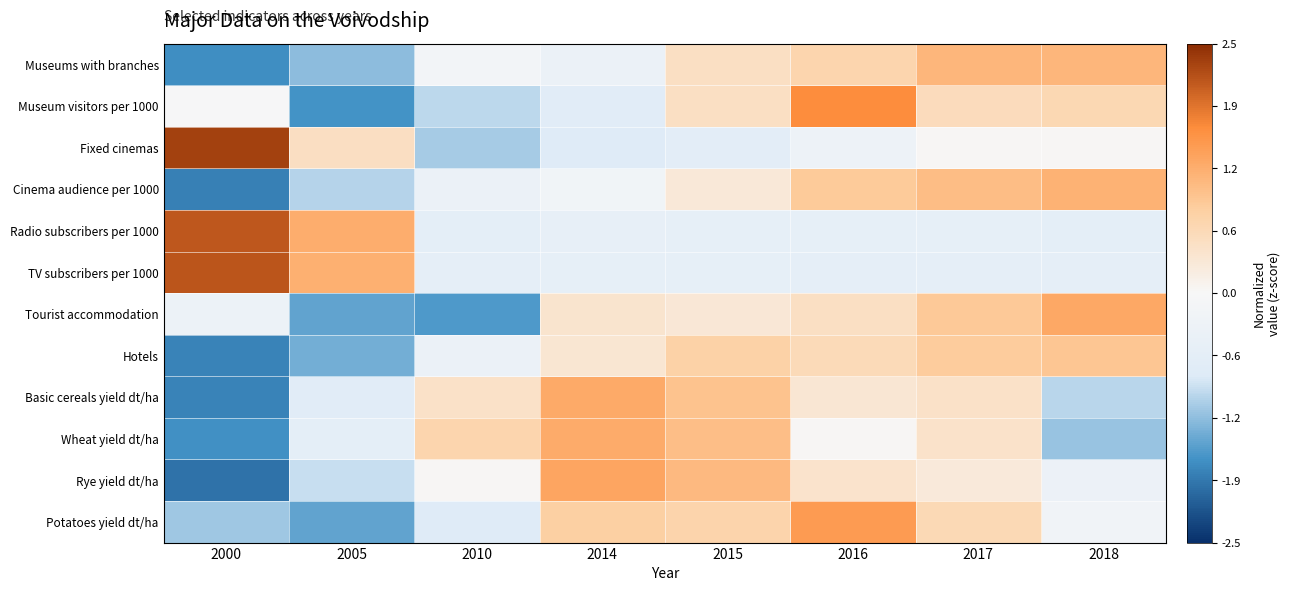

Reading left to right, transcribe all the data shown in this chart.

Museums with branches: 2000=-1.7	2005=-1.3	2010=-0.2	2014=-0.4	2015=0.5	2016=0.7	2017=1.1	2018=1.1
Museum visitors per 1000: 2000=-0.0	2005=-1.7	2010=-1.0	2014=-0.7	2015=0.5	2016=1.7	2017=0.6	2018=0.7
Fixed cinemas: 2000=2.3	2005=0.5	2010=-1.1	2014=-0.8	2015=-0.6	2016=-0.3	2017=0.0	2018=0.0
Cinema audience per 1000: 2000=-1.8	2005=-1.0	2010=-0.4	2014=-0.2	2015=0.3	2016=0.9	2017=1.1	2018=1.2
Radio subscribers per 1000: 2000=2.1	2005=1.3	2010=-0.6	2014=-0.5	2015=-0.5	2016=-0.5	2017=-0.5	2018=-0.6
TV subscribers per 1000: 2000=2.1	2005=1.2	2010=-0.6	2014=-0.5	2015=-0.5	2016=-0.6	2017=-0.6	2018=-0.6
Tourist accommodation: 2000=-0.3	2005=-1.5	2010=-1.6	2014=0.4	2015=0.3	2016=0.5	2017=0.9	2018=1.3
Hotels: 2000=-1.8	2005=-1.4	2010=-0.4	2014=0.4	2015=0.8	2016=0.6	2017=0.9	2018=0.9
Basic cereals yield dt/ha: 2000=-1.8	2005=-0.7	2010=0.4	2014=1.3	2015=1.0	2016=0.3	2017=0.5	2018=-1.0
Wheat yield dt/ha: 2000=-1.7	2005=-0.6	2010=0.7	2014=1.3	2015=1.0	2016=0.0	2017=0.4	2018=-1.2
Rye yield dt/ha: 2000=-1.9	2005=-0.9	2010=0.0	2014=1.4	2015=1.1	2016=0.4	2017=0.3	2018=-0.4
Potatoes yield dt/ha: 2000=-1.2	2005=-1.5	2010=-0.8	2014=0.8	2015=0.7	2016=1.5	2017=0.6	2018=-0.2